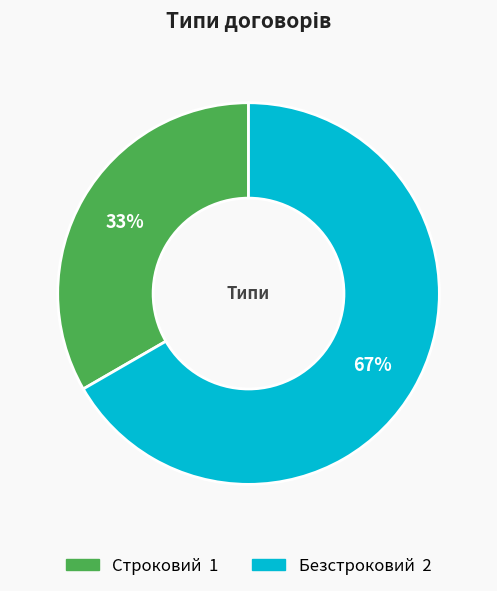

To the nearest percent, what is the combined percentage of Строковий and Безстроковий?

100%